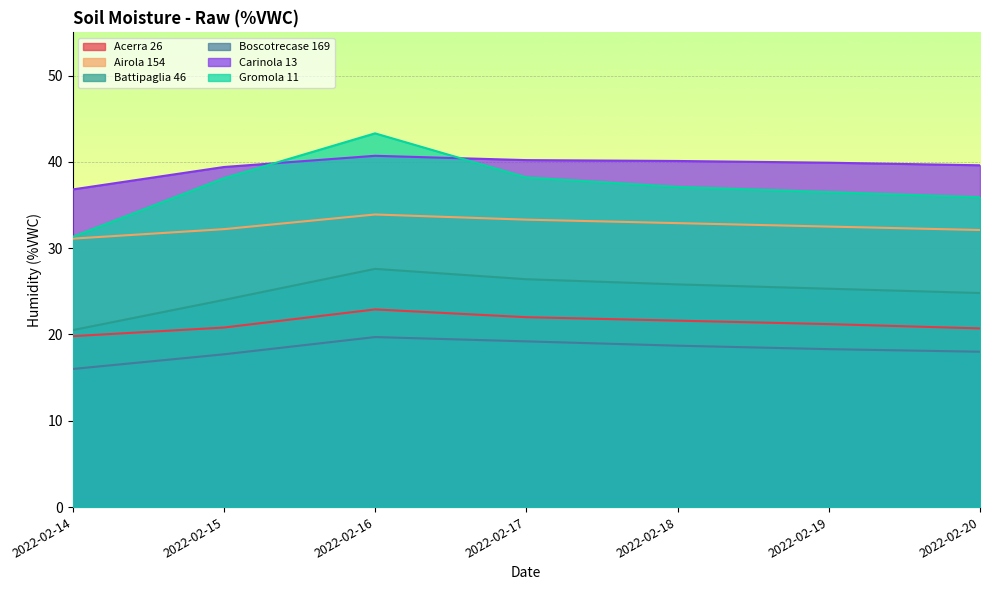

The value of Carinola 13 at 2022-02-14 is 7.7. True or false?

False